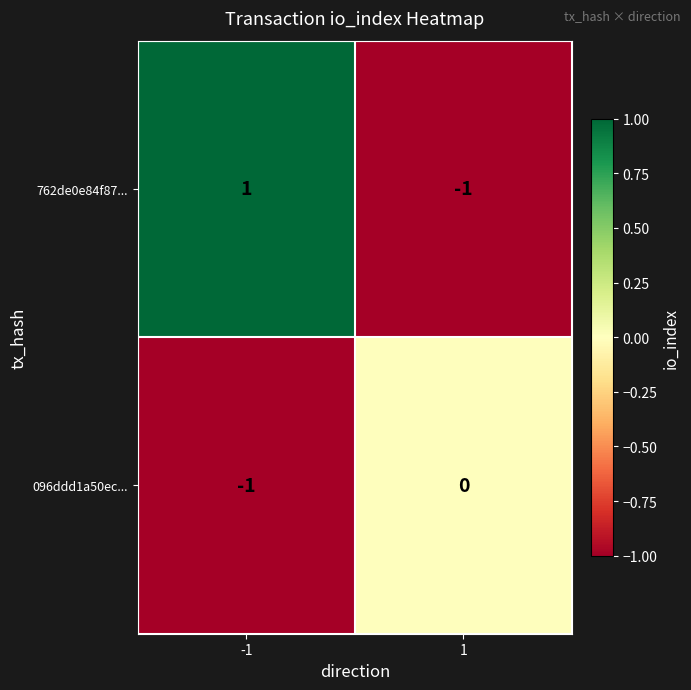

At -1, list the series in order from smallest to largest.

096ddd1a50ec..., 762de0e84f87...